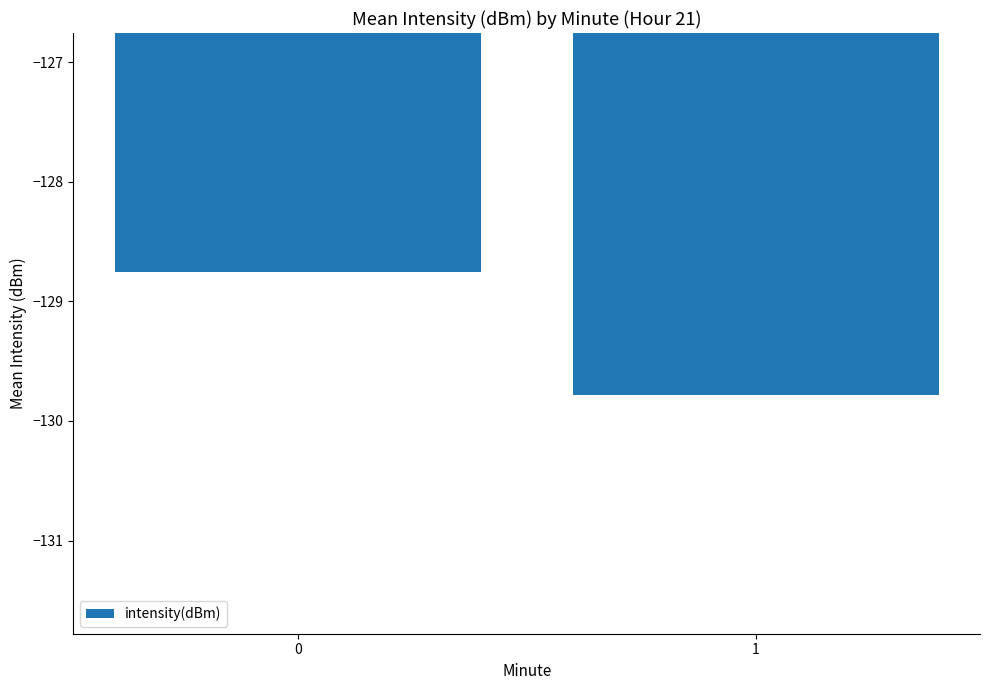

What is the change in value from 0 to 1?

-1.0